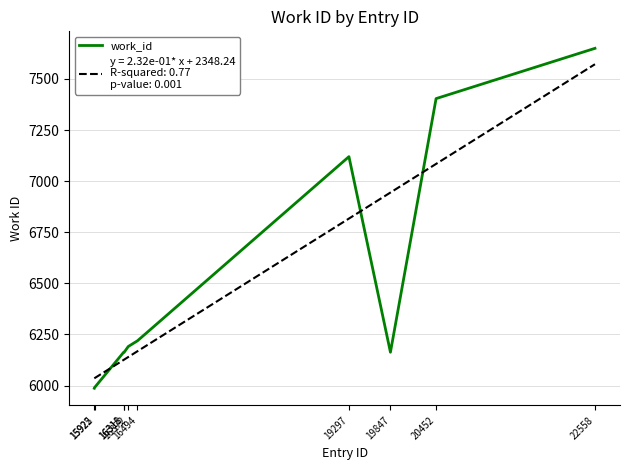

What is the sum of all values?

65050